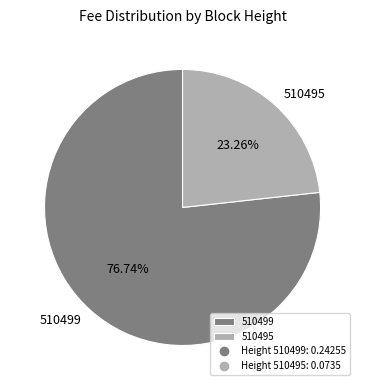

How many segments does this pie chart have?

2